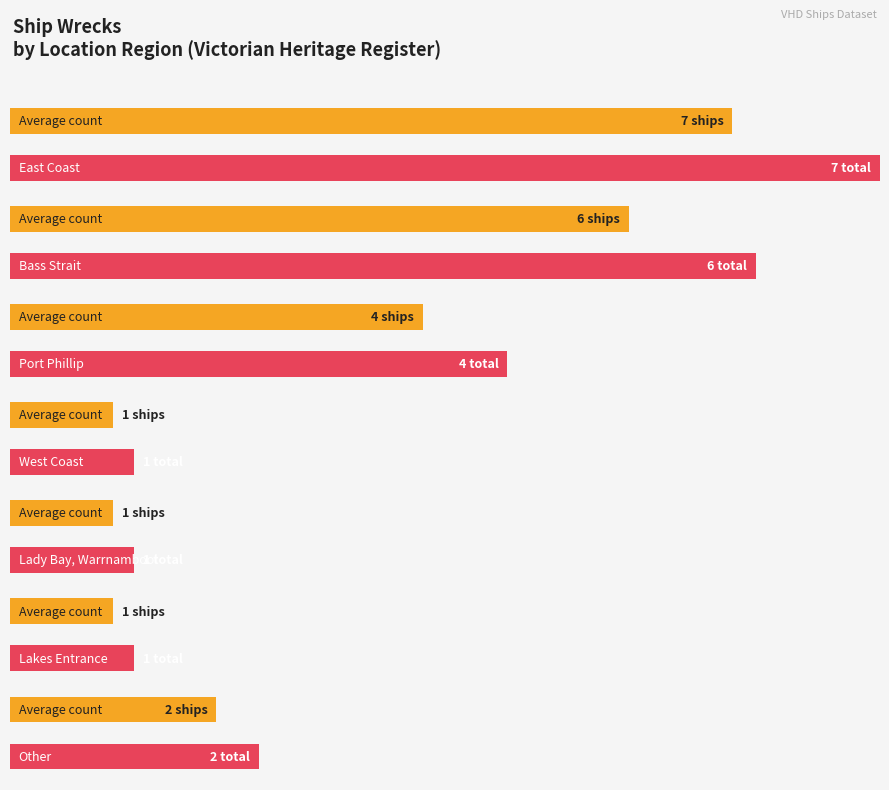

How many values in the Maximum utilization series exceed 3?

3